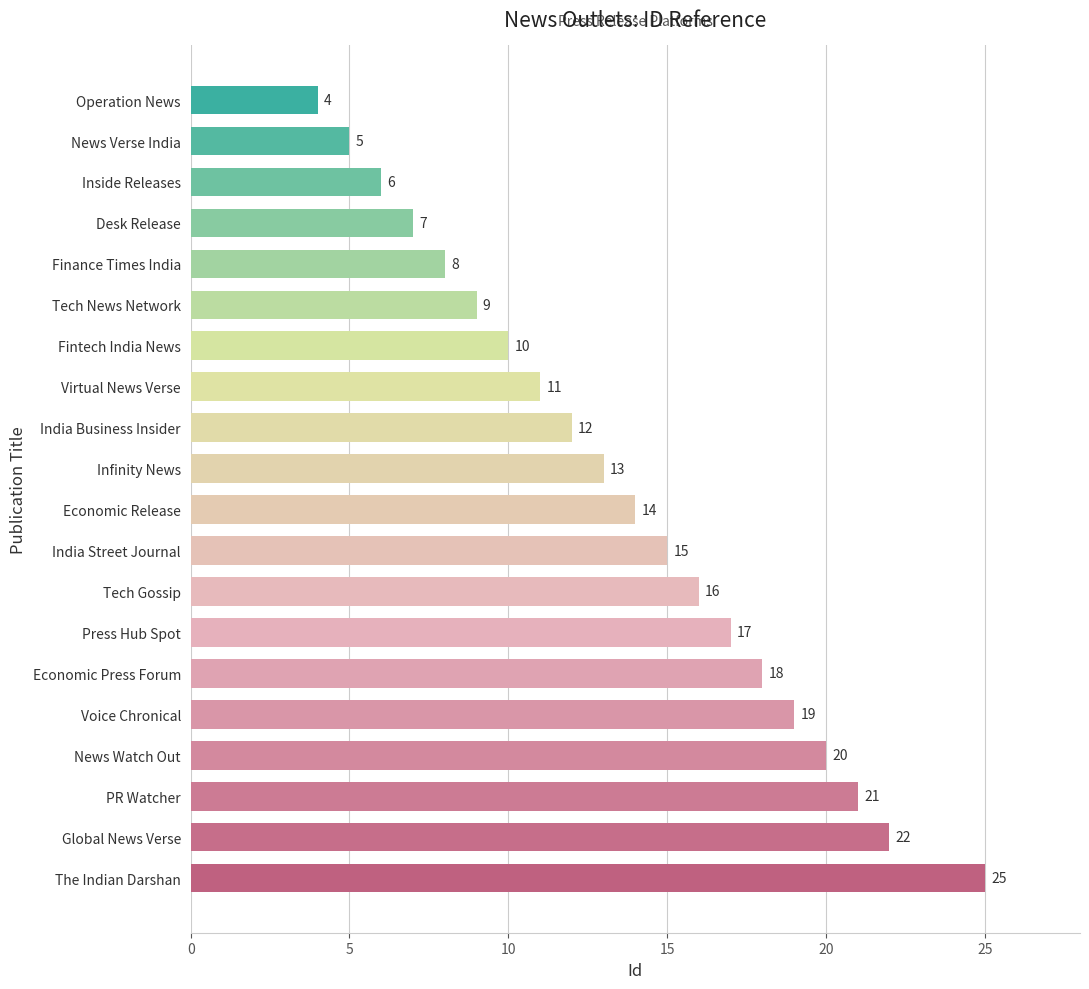

Reading bottom to top, what are all the values shown in this chart?

The Indian Darshan=25	Global News Verse=22	PR Watcher=21	News Watch Out=20	Voice Chronical=19	Economic Press Forum=18	Press Hub Spot=17	Tech Gossip=16	India Street Journal=15	Economic Release=14	Infinity News=13	India Business Insider=12	Virtual News Verse=11	Fintech India News=10	Tech News Network=9	Finance Times India=8	Desk Release=7	Inside Releases=6	News Verse India=5	Operation News=4